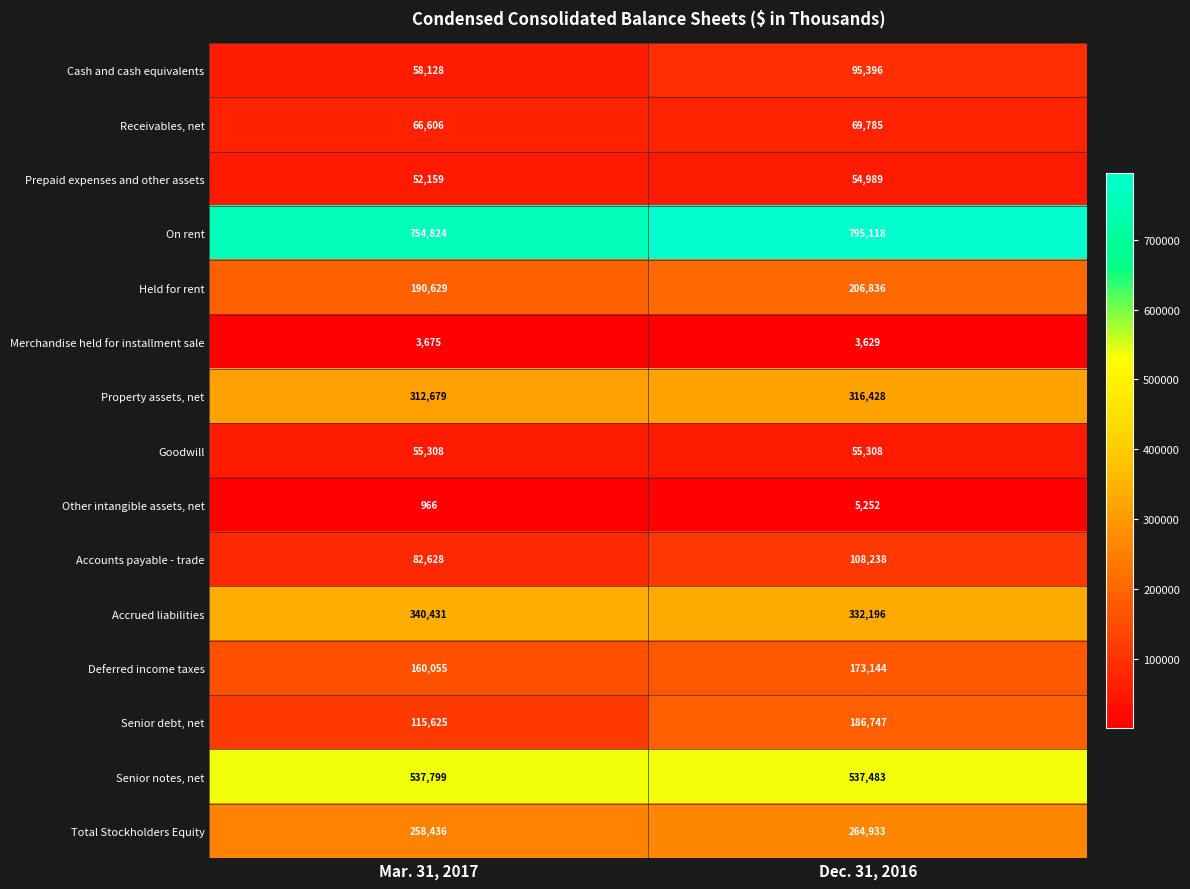

Reading left to right, extract all data points from this chart.

Cash and cash equivalents: 58128	95396
Receivables, net: 66606	69785
Prepaid expenses and other assets: 52159	54989
On rent: 754824	795118
Held for rent: 190629	206836
Merchandise held for installment sale: 3675	3629
Property assets, net: 312679	316428
Goodwill: 55308	55308
Other intangible assets, net: 966	5252
Accounts payable - trade: 82628	108238
Accrued liabilities: 340431	332196
Deferred income taxes: 160055	173144
Senior debt, net: 115625	186747
Senior notes, net: 537799	537483
Total Stockholders Equity: 258436	264933